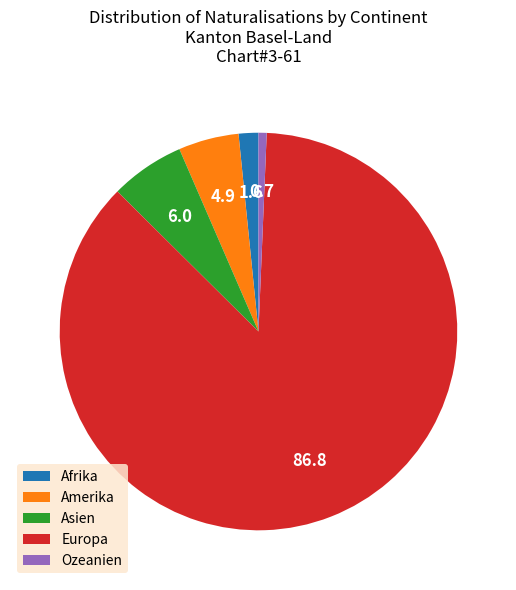

Between Afrika and Europa, which is larger?

Europa